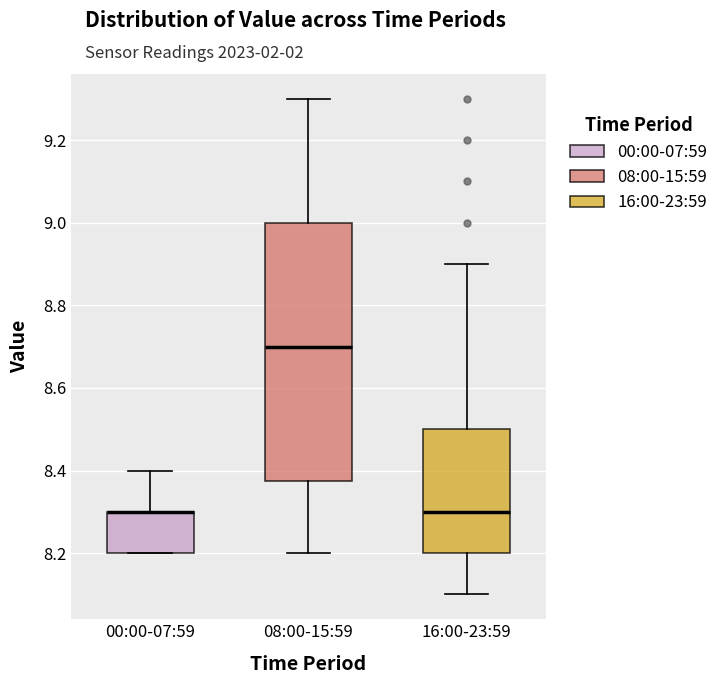

Where does the lower whisker of the box for 16:00-23:59 end on the y-axis? The values are not printed on the chart, so give them approximately, as read against the axis.

8.10